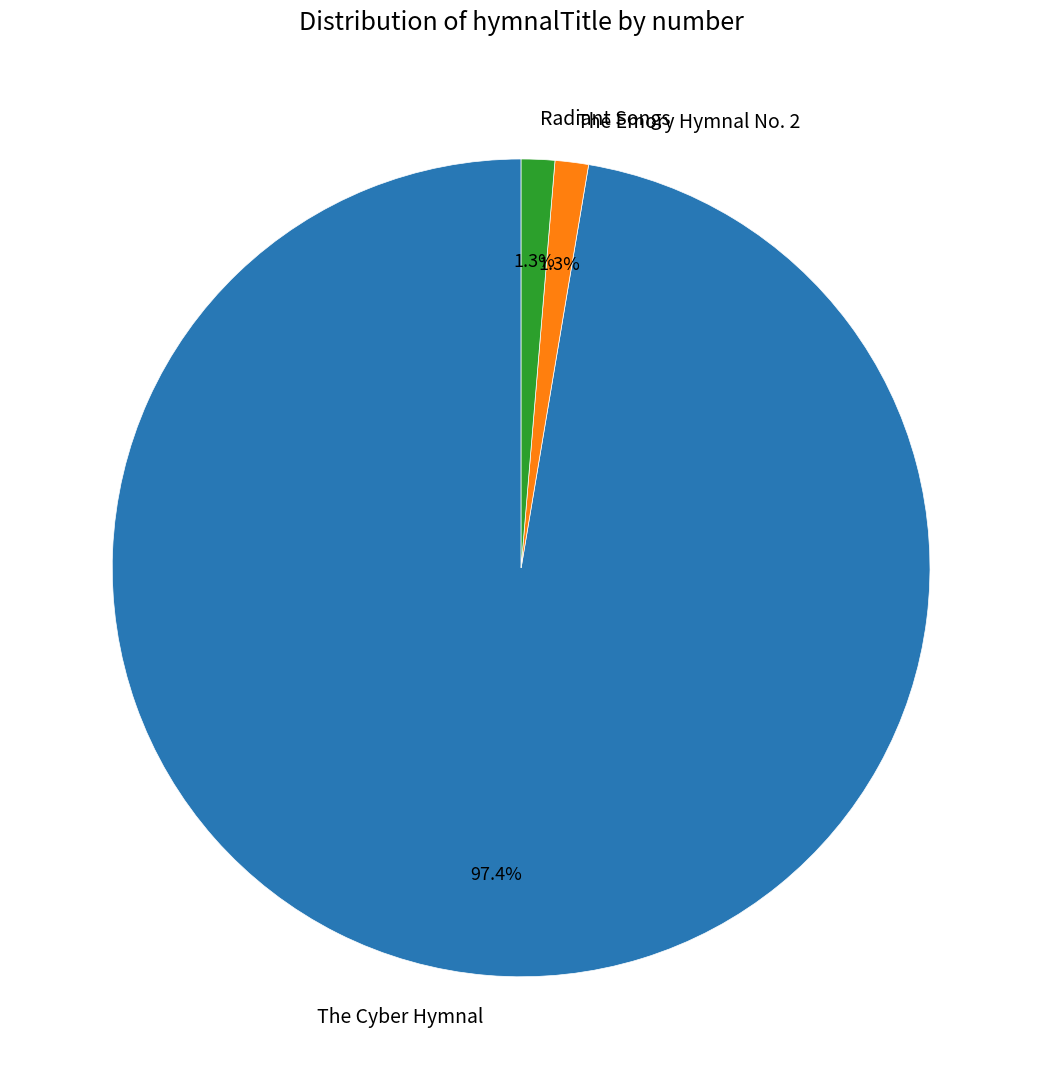

To the nearest percent, what is the difference between the largest and smallest slice percentages?

96%